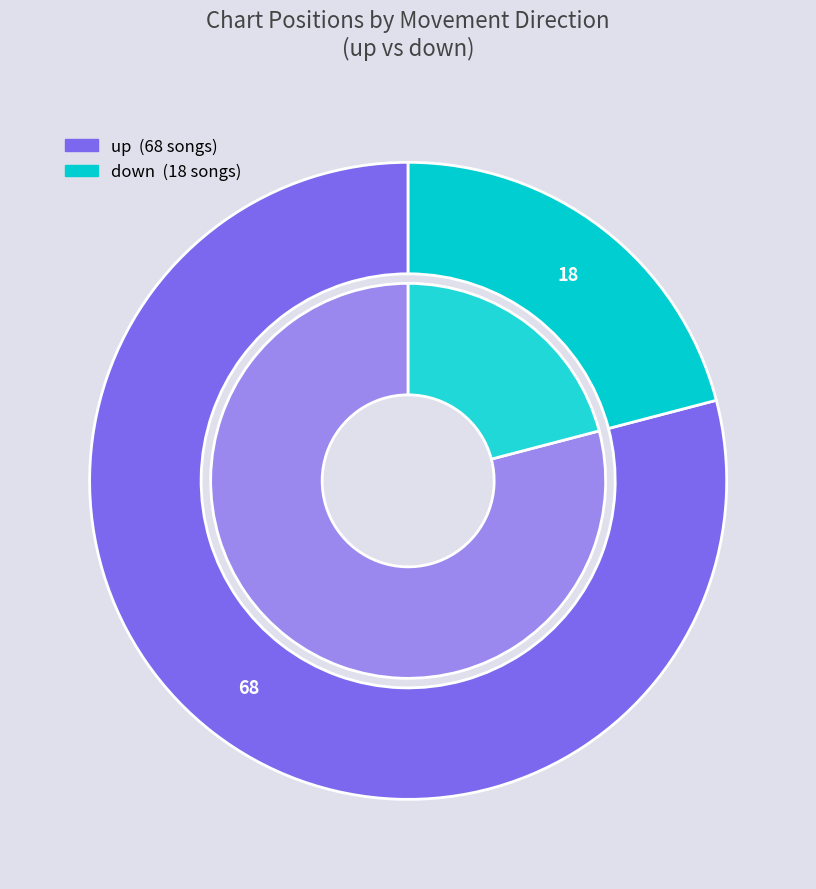

Is it true that down is 21% of the pie?

True